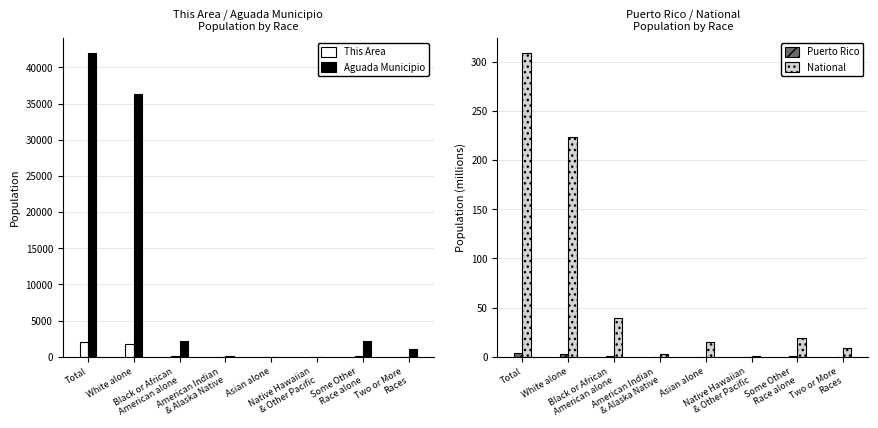

Which series has the widest spread of values?

Aguada Municipio